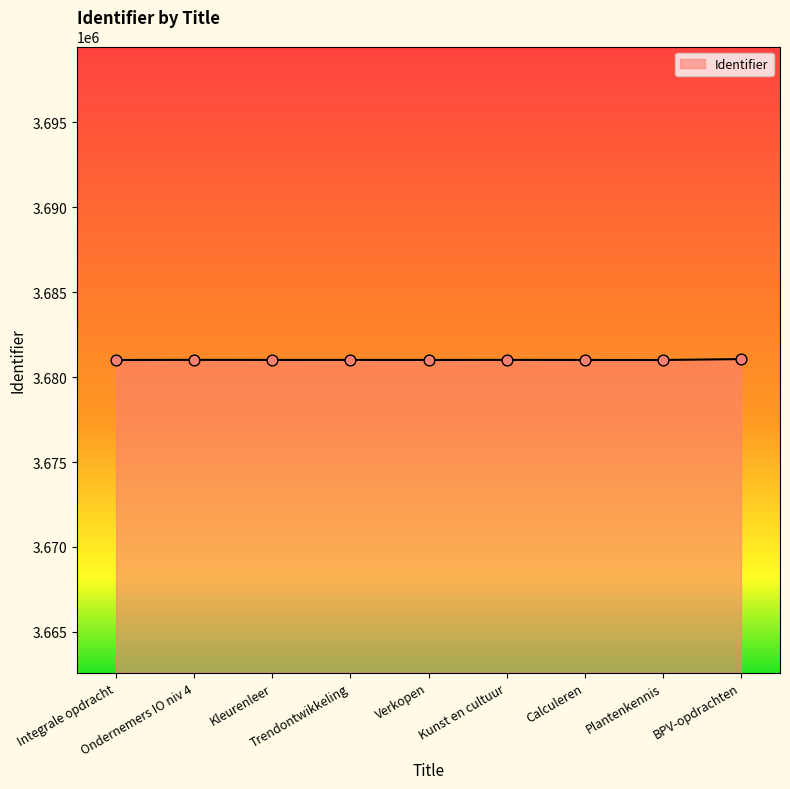

What is the change in value from Kunst en cultuur to BPV-opdrachten?

+48